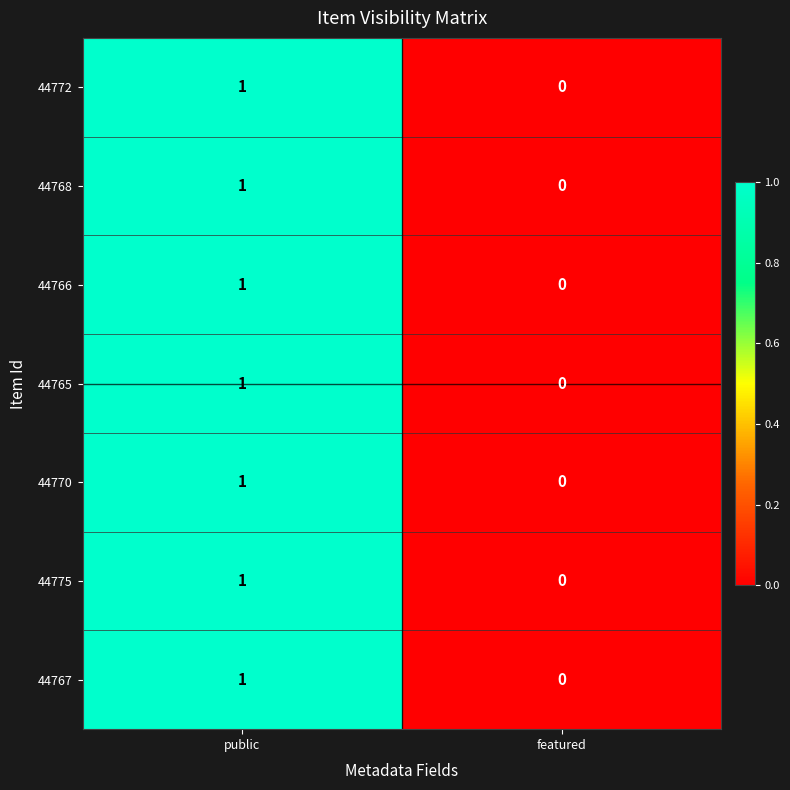

True or false: 44770 has a value of -1 at featured.

False